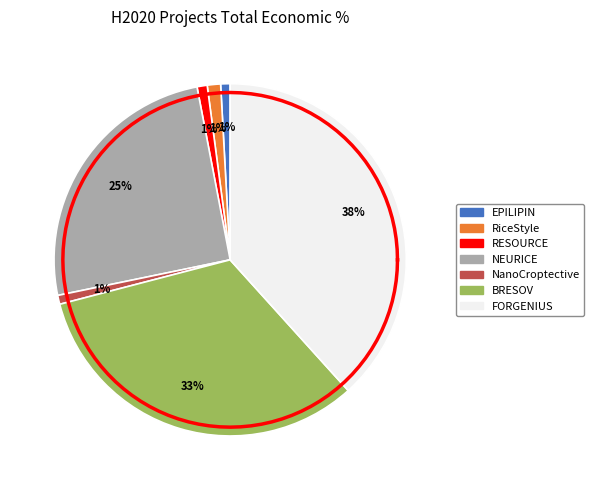

To the nearest percent, what is the difference between the largest and smallest slice percentages?

37%